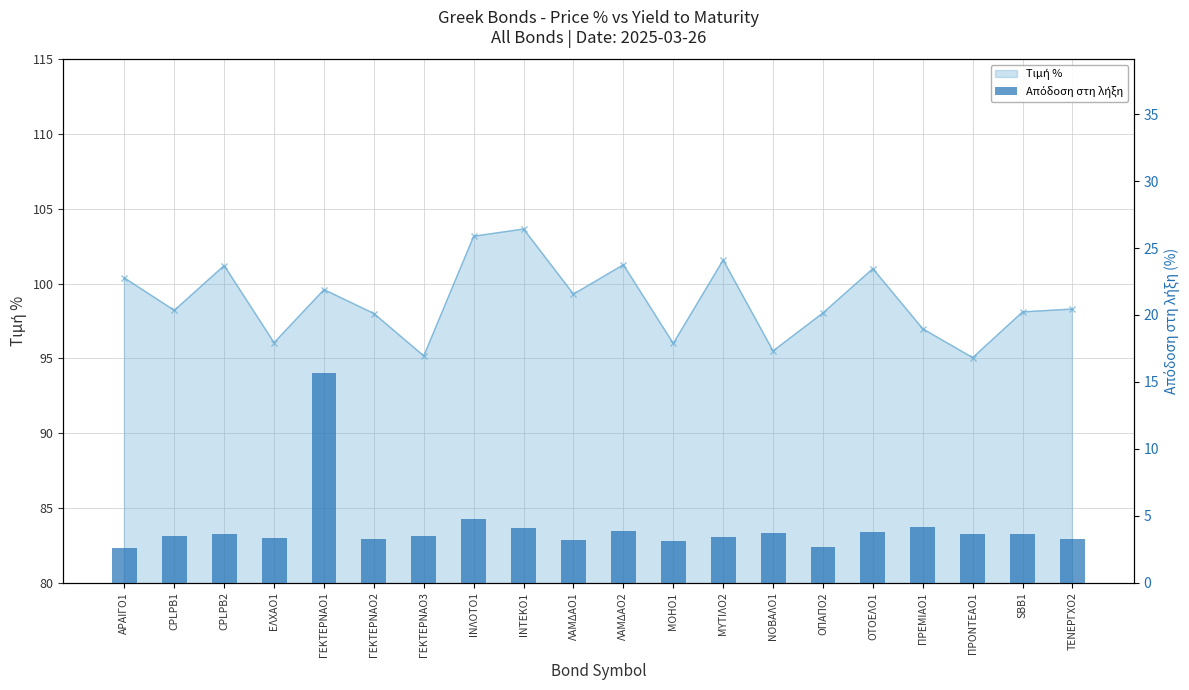

What is the difference between the maximum and minimum values?

13.0